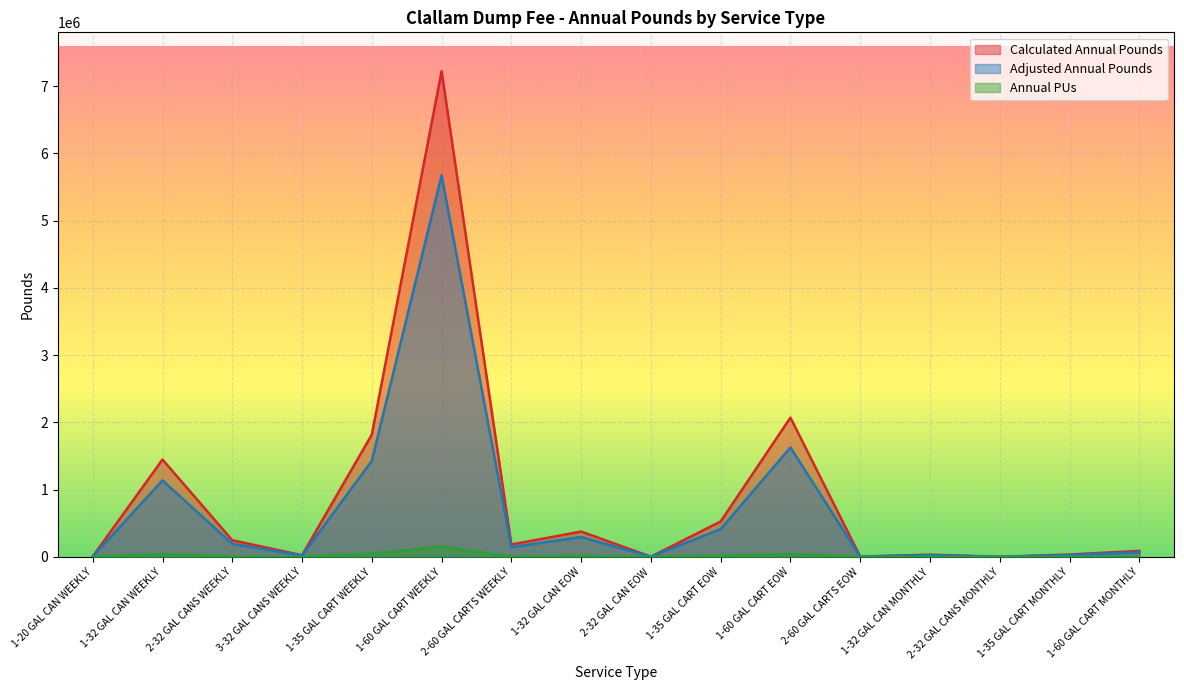

How many data points in Annual PUs are less than 3940?

8